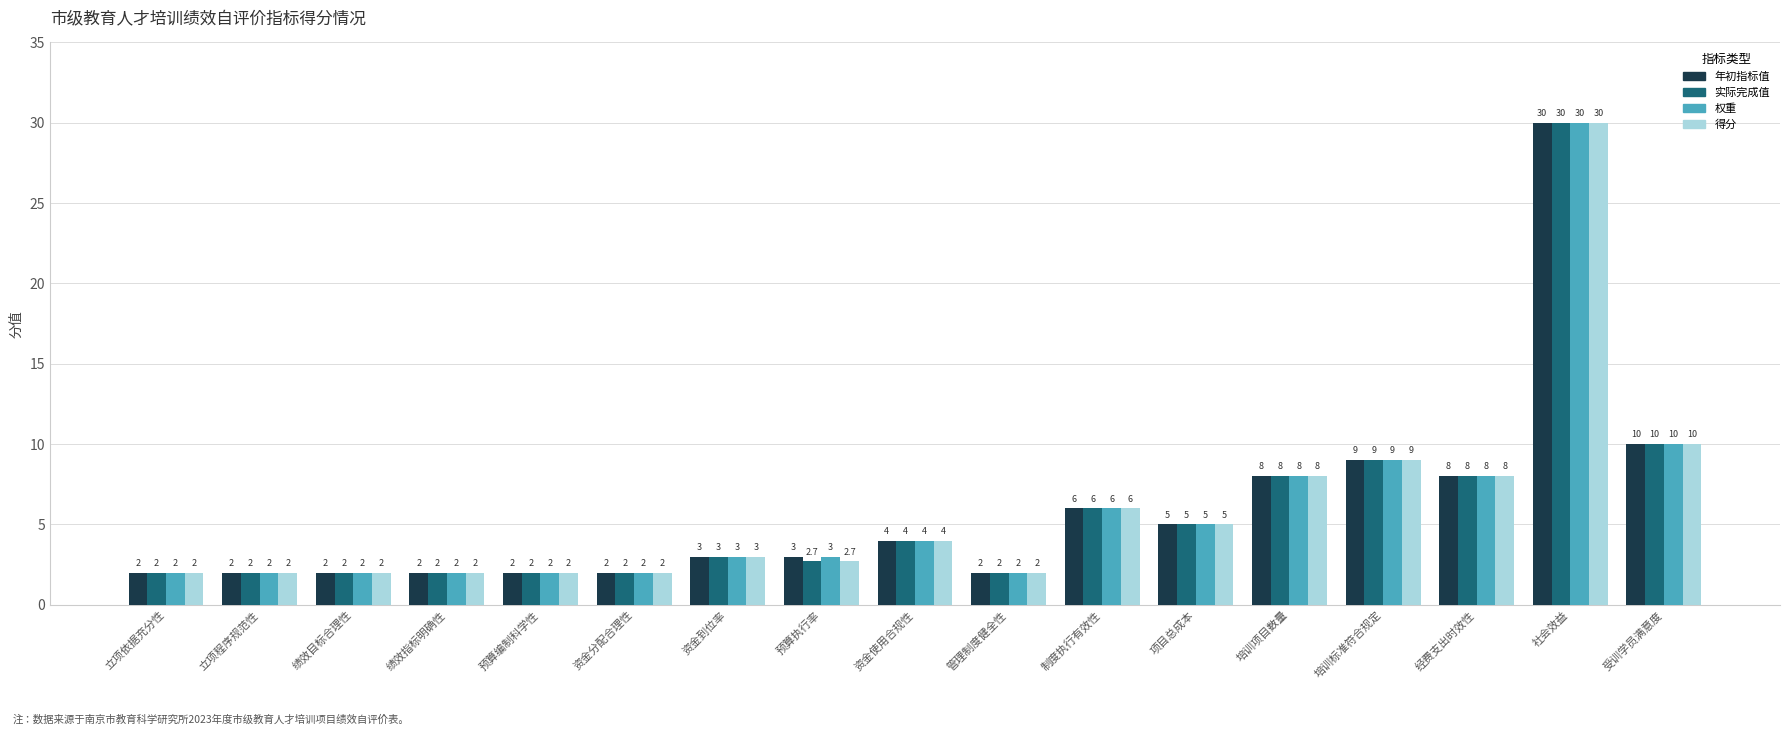

Is the value of 权重 at 经费支出时效性 greater than the value of 年初指标值 at 受训学员满意度?

No